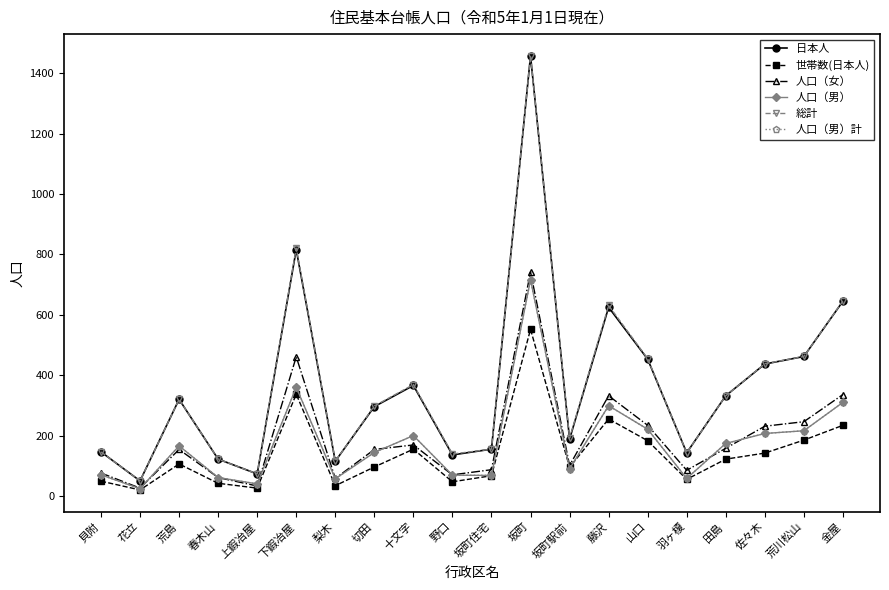

Reading left to right, transcribe all the data shown in this chart.

日本人: 貝附=146	花立=50	荒島=320	春木山=122	上鍜冶屋=73	下鍜冶屋=816	梨木=115	切田=296	十文字=366	野口=136	坂町住宅=155	坂町=1458	坂町駅前=188	藤沢=625	山口=453	羽ヶ榎=143	田島=332	佐々木=437	荒川松山=462	金屋=645
世帯数(日本人): 貝附=49	花立=20	荒島=106	春木山=42	上鍜冶屋=26	下鍜冶屋=337	梨木=34	切田=96	十文字=155	野口=47	坂町住宅=67	坂町=552	坂町駅前=95	藤沢=255	山口=183	羽ヶ榎=55	田島=122	佐々木=142	荒川松山=185	金屋=234
人口（女）: 貝附=76	花立=26	荒島=154	春木山=61	上鍜冶屋=33	下鍜冶屋=461	梨木=58	切田=154	十文字=169	野口=70	坂町住宅=87	坂町=742	坂町駅前=101	藤沢=332	山口=234	羽ヶ榎=85	田島=158	佐々木=231	荒川松山=246	金屋=336
人口（男）: 貝附=70	花立=24	荒島=166	春木山=61	上鍜冶屋=40	下鍜冶屋=360	梨木=57	切田=144	十文字=200	野口=69	坂町住宅=68	坂町=716	坂町駅前=90	藤沢=299	山口=221	羽ヶ榎=58	田島=174	佐々木=207	荒川松山=216	金屋=310
総計: 貝附=146	花立=50	荒島=320	春木山=122	上鍜冶屋=73	下鍜冶屋=821	梨木=115	切田=298	十文字=369	野口=139	坂町住宅=155	坂町=1458	坂町駅前=191	藤沢=631	山口=455	羽ヶ榎=143	田島=332	佐々木=438	荒川松山=462	金屋=646
人口（男）計: 貝附=70	花立=24	荒島=166	春木山=61	上鍜冶屋=40	下鍜冶屋=360	梨木=57	切田=144	十文字=200	野口=69	坂町住宅=68	坂町=716	坂町駅前=90	藤沢=299	山口=221	羽ヶ榎=58	田島=174	佐々木=207	荒川松山=216	金屋=310